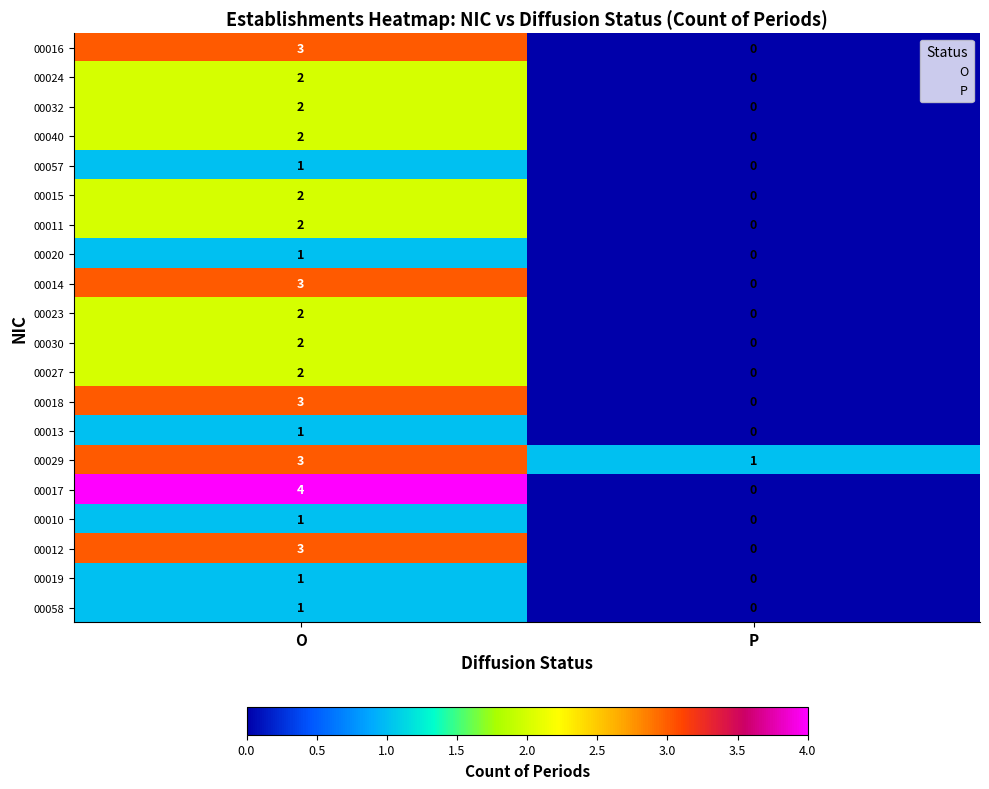

Between O and P, which series saw the biggest shift?

00017